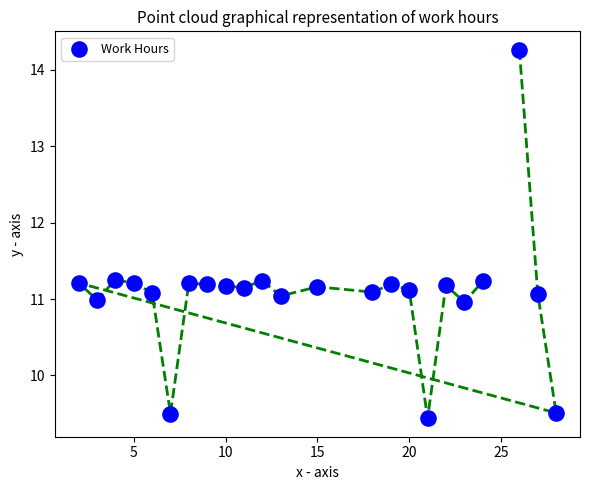

What is the range of Y values (max minus min)?

4.8